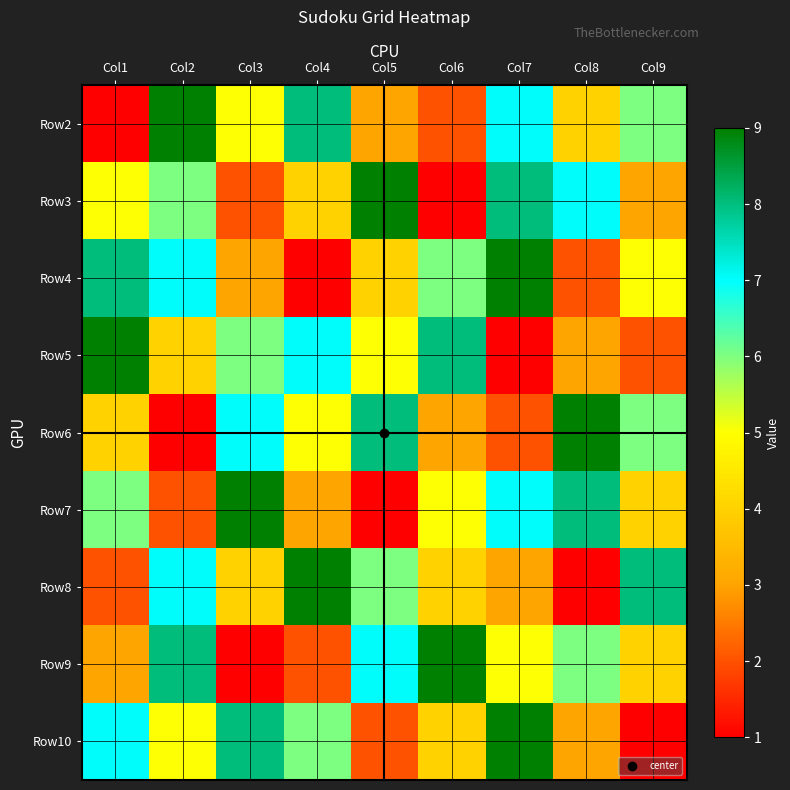

What is the total value across all series at Col7?

51